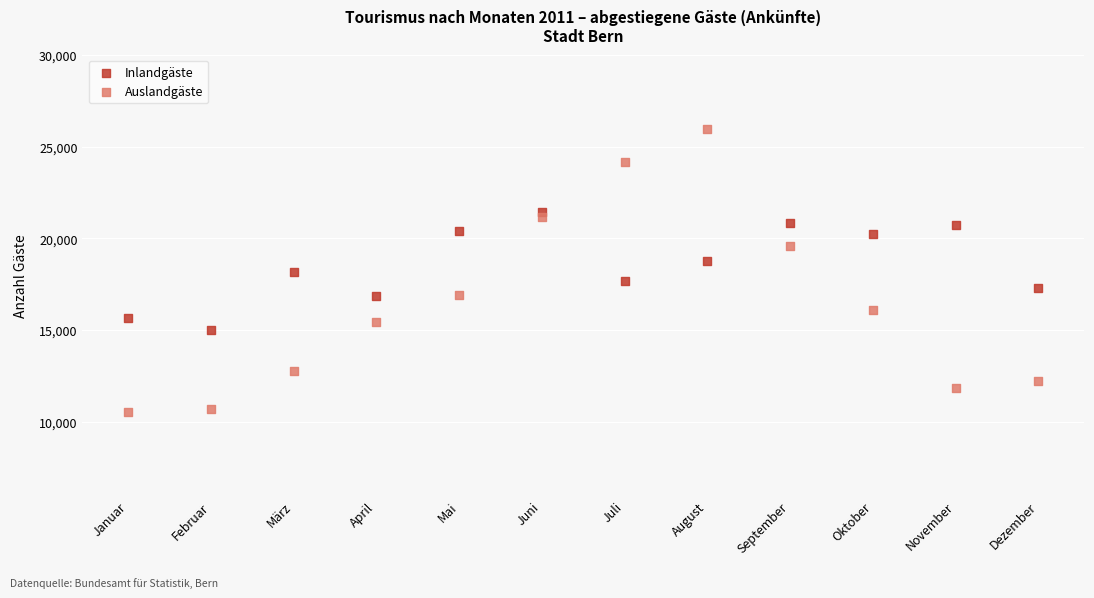

Which series has the largest Y range (max minus min)?

Auslandgäste